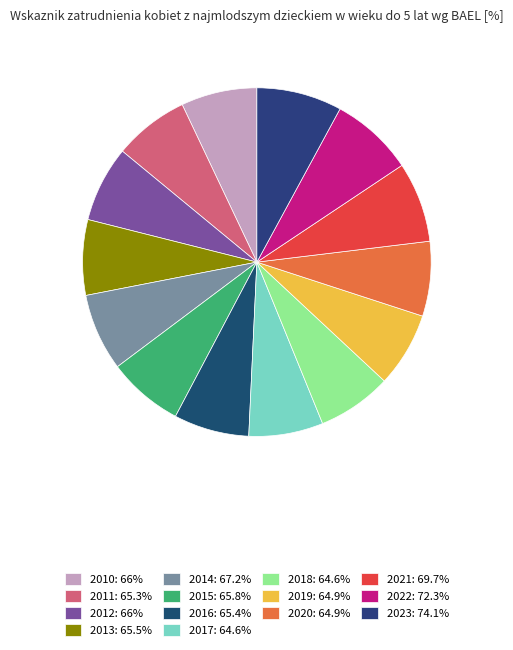

Is it true that 2019 is 22% of the pie?

False